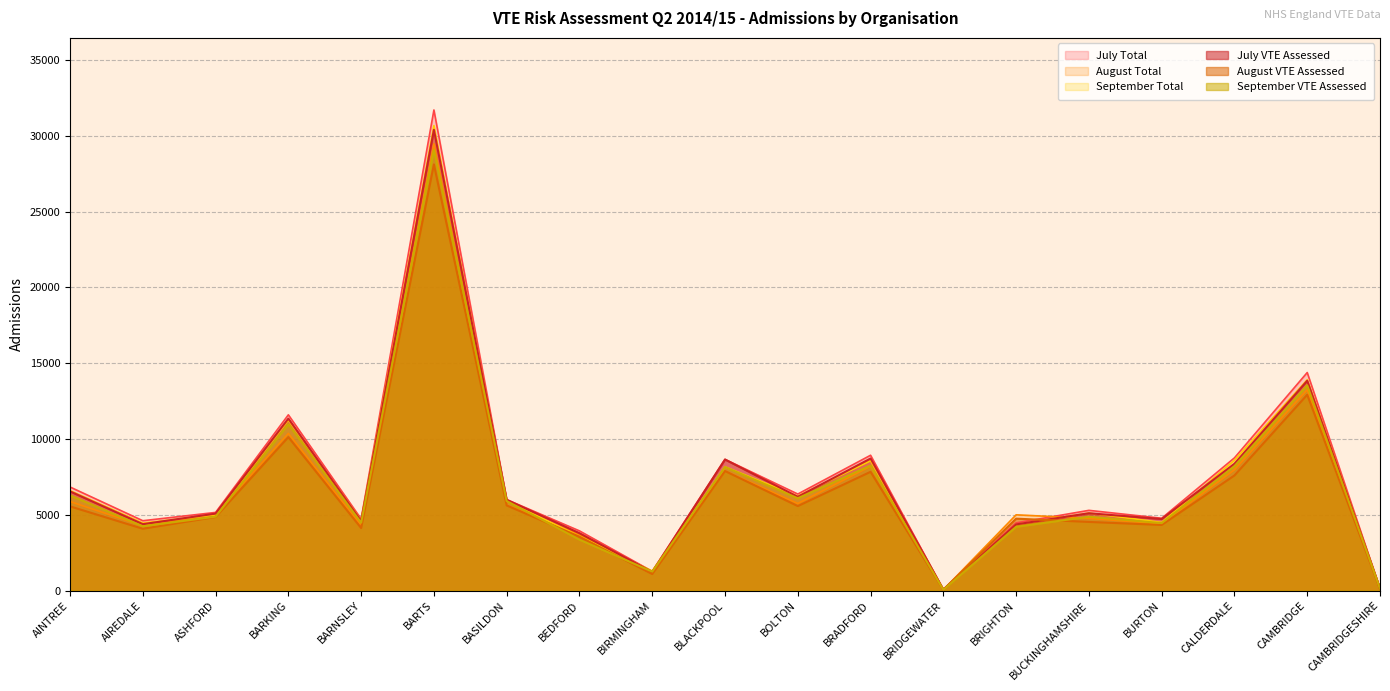

What is the label of the 9th point from the left?

BIRMINGHAM